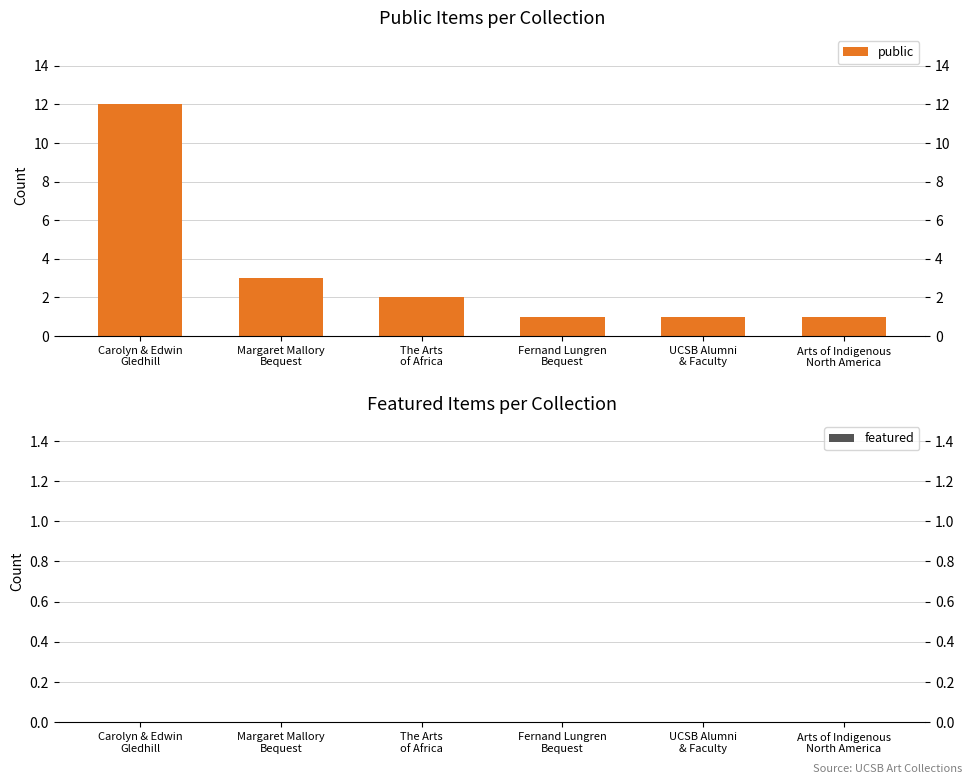

What is the label of the 5th bar from the right?

Margaret Mallory
Bequest